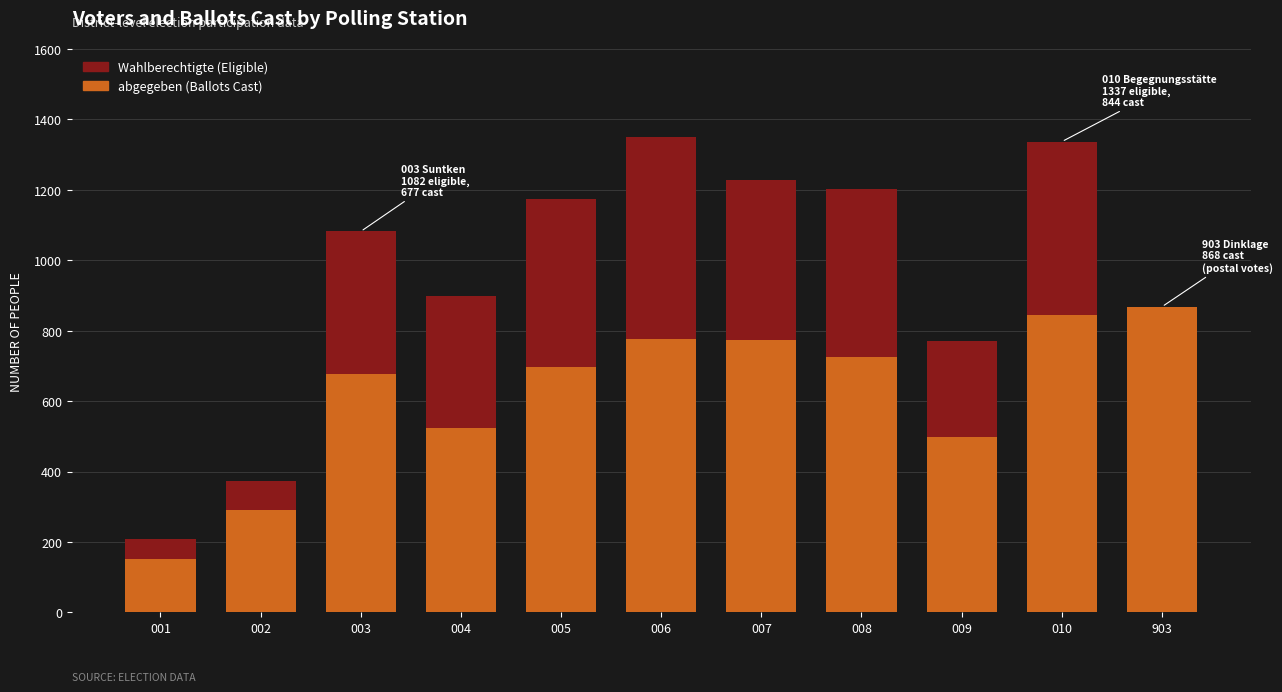

How many categories are shown in the chart?

11